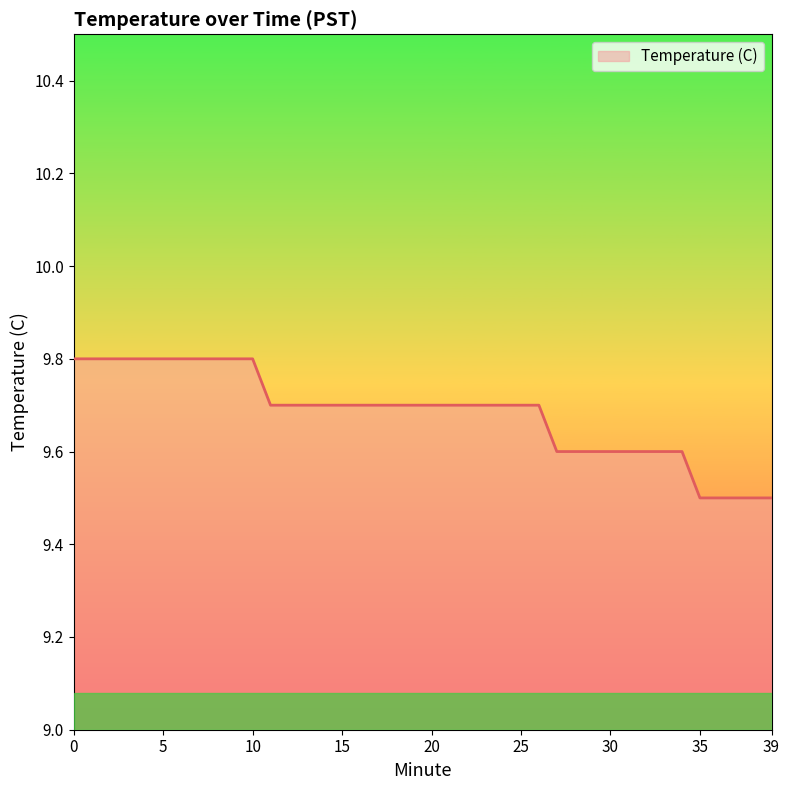

What is the greatest value displayed?

9.8